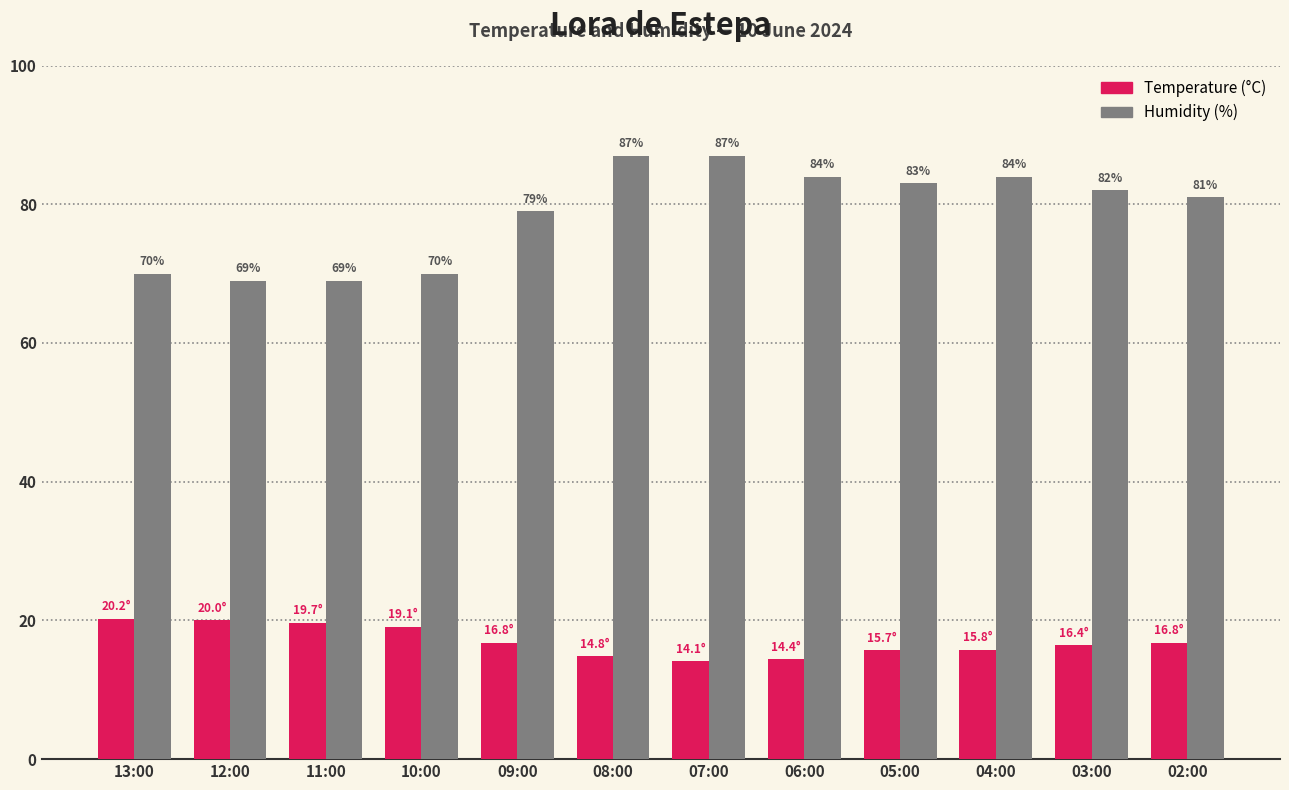

At which category is the sum across all series the highest?

08:00